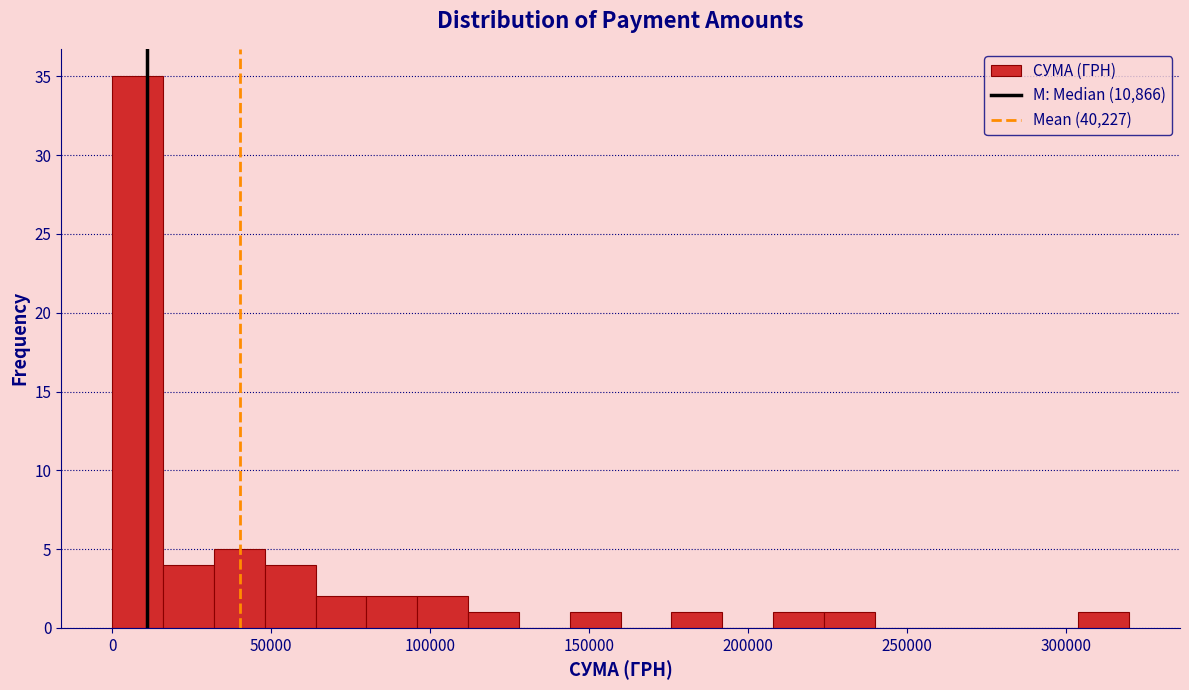

Around what value on the x-axis is the tallest bar? Give the approximate position of its centre, as read against the axis.

10000